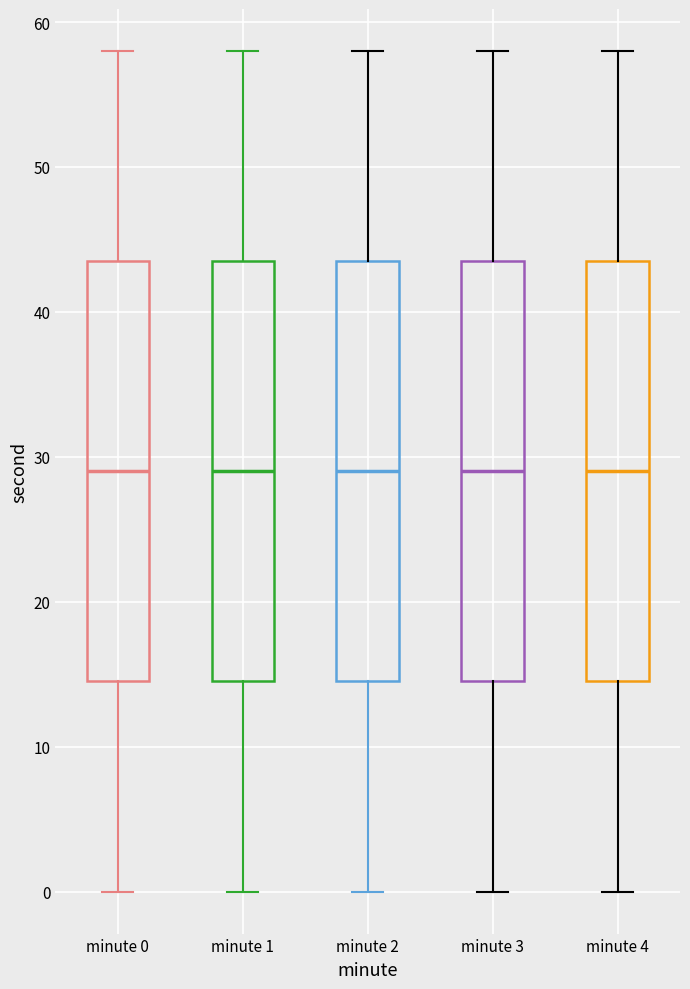

Reading left to right, read every box against the y-axis: the position of its median line, the range the box covers, and the ends of its whiskers. The values are not printed on the chart, so give them approximately, as read against the axis.

minute 0: median 29, box 15 to 44, whiskers 0 to 58
minute 1: median 29, box 15 to 44, whiskers 0 to 58
minute 2: median 29, box 15 to 44, whiskers 0 to 58
minute 3: median 29, box 15 to 44, whiskers 0 to 58
minute 4: median 29, box 15 to 44, whiskers 0 to 58